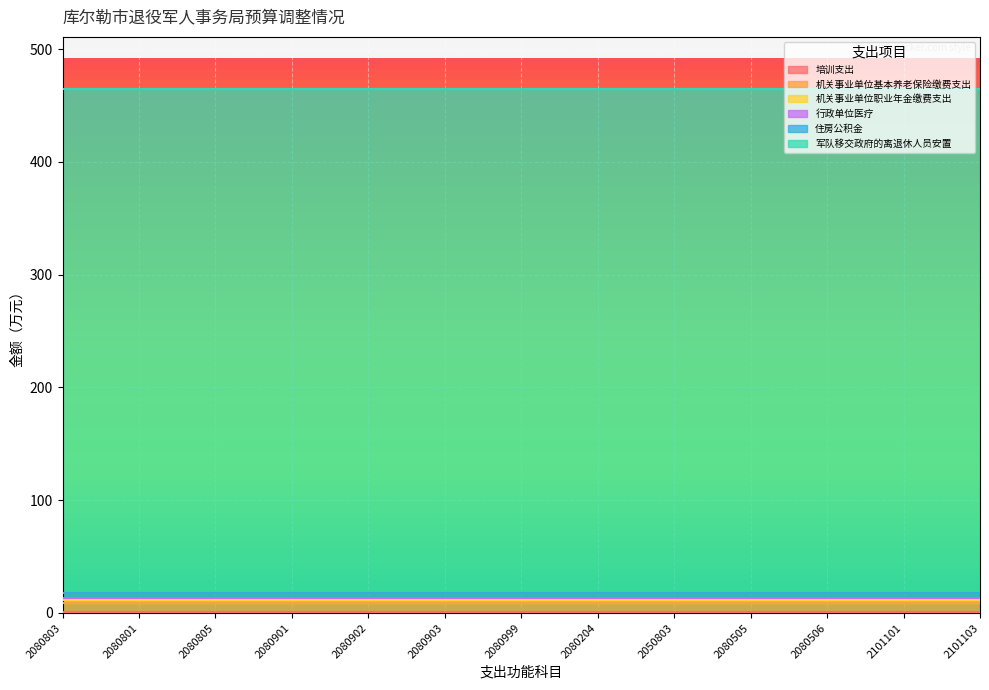

True or false: 培训支出 has a value of 0.3 at 2080505.

False